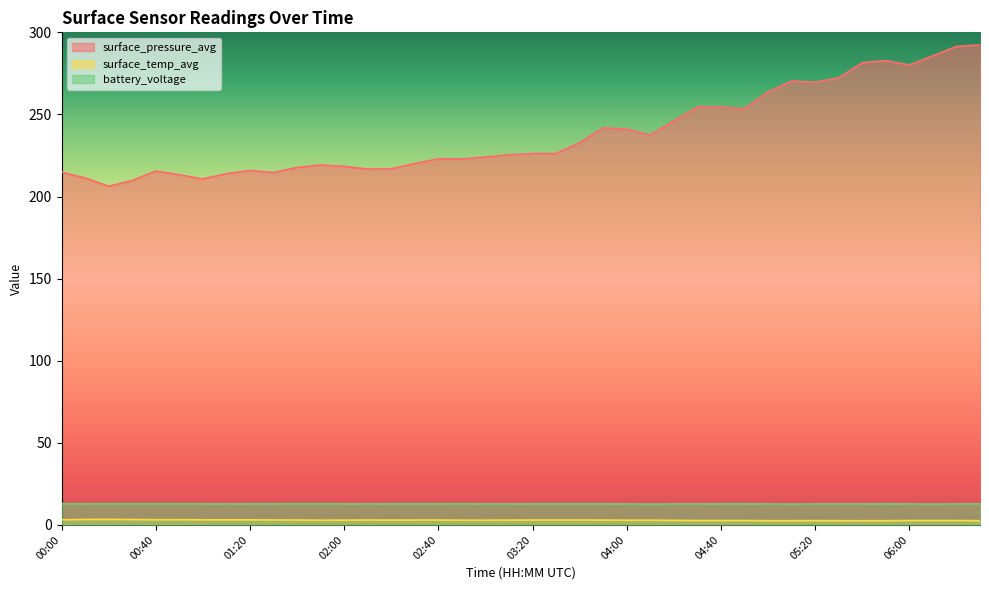

Reading right to left, list all the values displayed in this chart.

surface_pressure_avg: 292.3	291.4	285.7	280.1	282.8	281.5	272.3	269.7	270.4	263.7	253.4	254.5	254.6	246.1	237.5	241.0	241.9	232.8	226.2	226.2	225.4	224.1	222.9	223.0	220.1	216.9	216.7	218.4	219.2	217.7	214.7	215.9	213.9	210.7	213.3	215.5	209.8	206.3	211.4	214.9
surface_temp_avg: 2.6	2.7	2.7	2.7	2.6	2.6	2.6	2.6	2.6	2.6	2.7	2.7	2.7	2.8	2.9	2.9	3.0	3.0	3.0	3.0	3.0	2.9	2.9	3.0	3.0	3.0	3.0	2.9	2.9	3.0	3.1	3.1	3.1	3.1	3.2	3.2	3.3	3.4	3.4	3.2
battery_voltage: 12.8	12.8	12.7	12.8	12.9	12.8	12.8	12.8	12.7	12.8	12.9	12.9	12.8	12.8	12.7	12.8	12.9	12.9	12.9	12.9	12.8	12.8	13.0	12.9	12.9	12.9	12.8	12.9	13.0	13.0	12.9	12.9	12.8	12.9	13.0	13.0	13.0	13.0	12.9	13.0